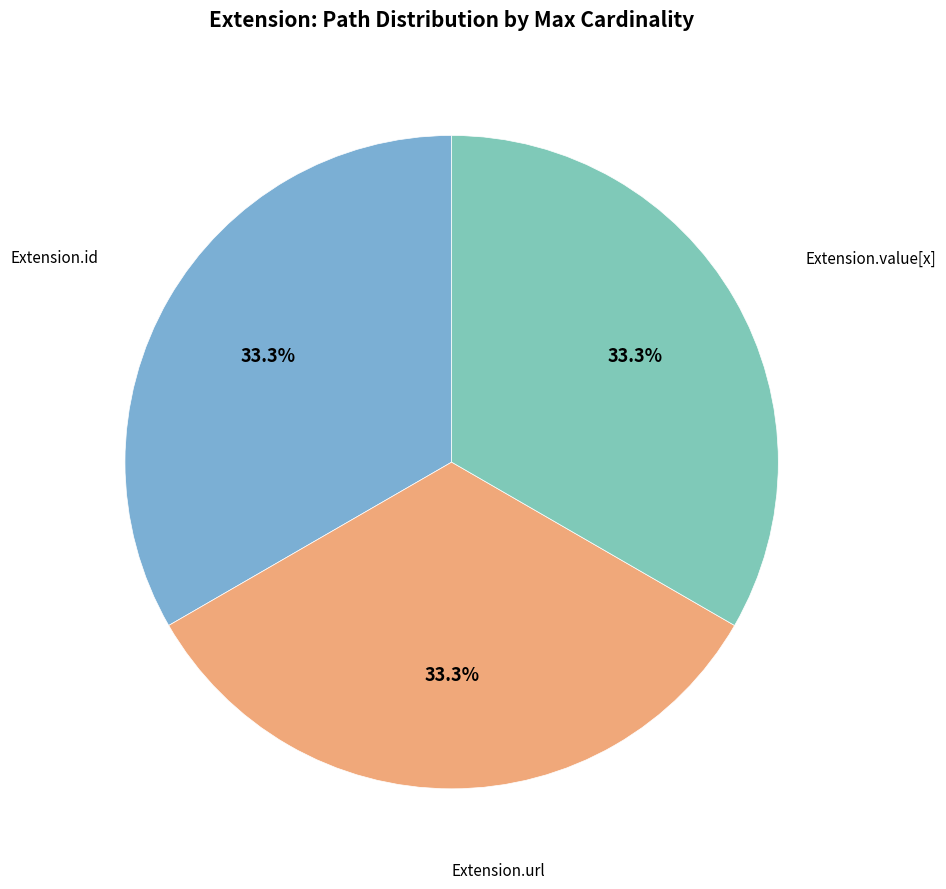

What is the largest slice in the pie chart?

Extension.url